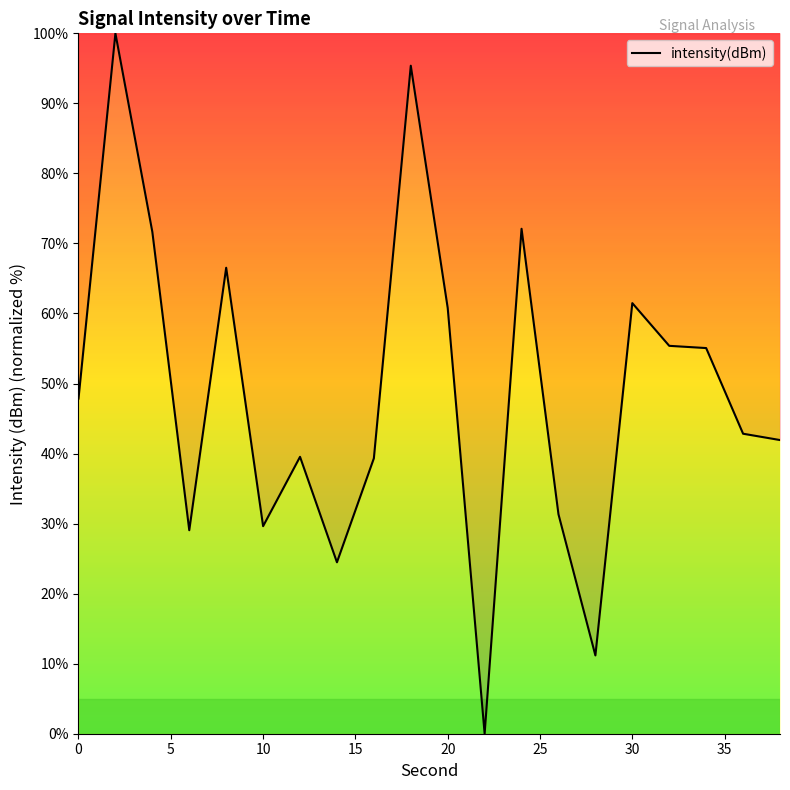

What is the greatest value displayed?

100.0